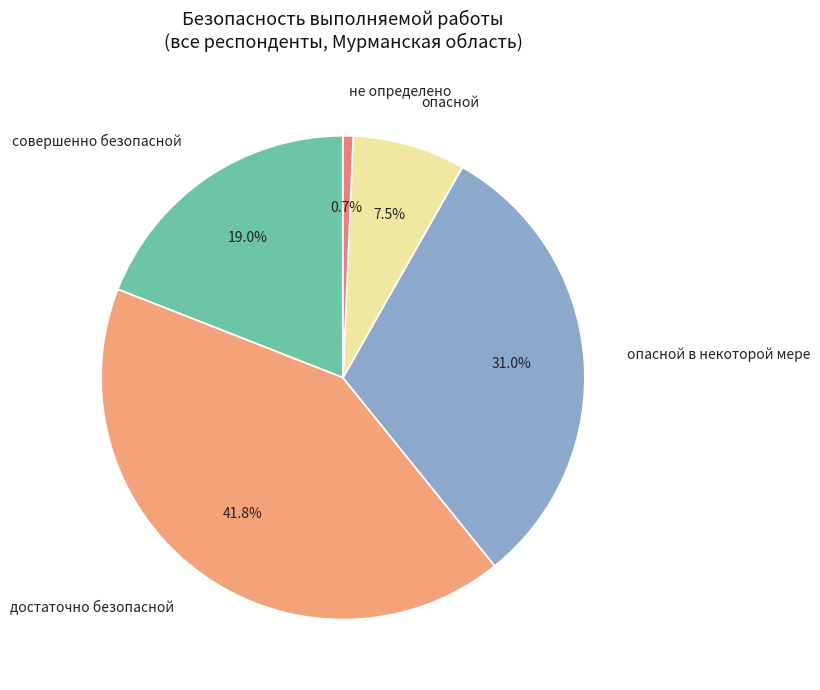

Does достаточно безопасной account for over 50% of the chart?

No